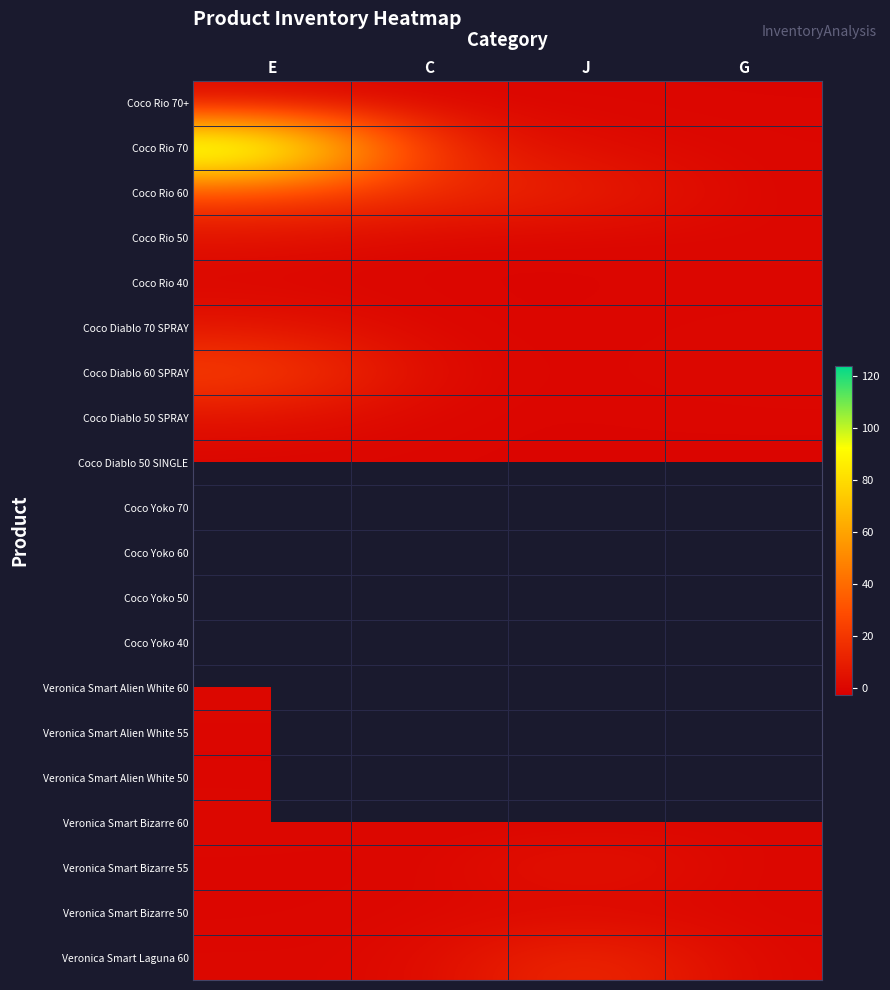

Count the number of categories in the chart.

4